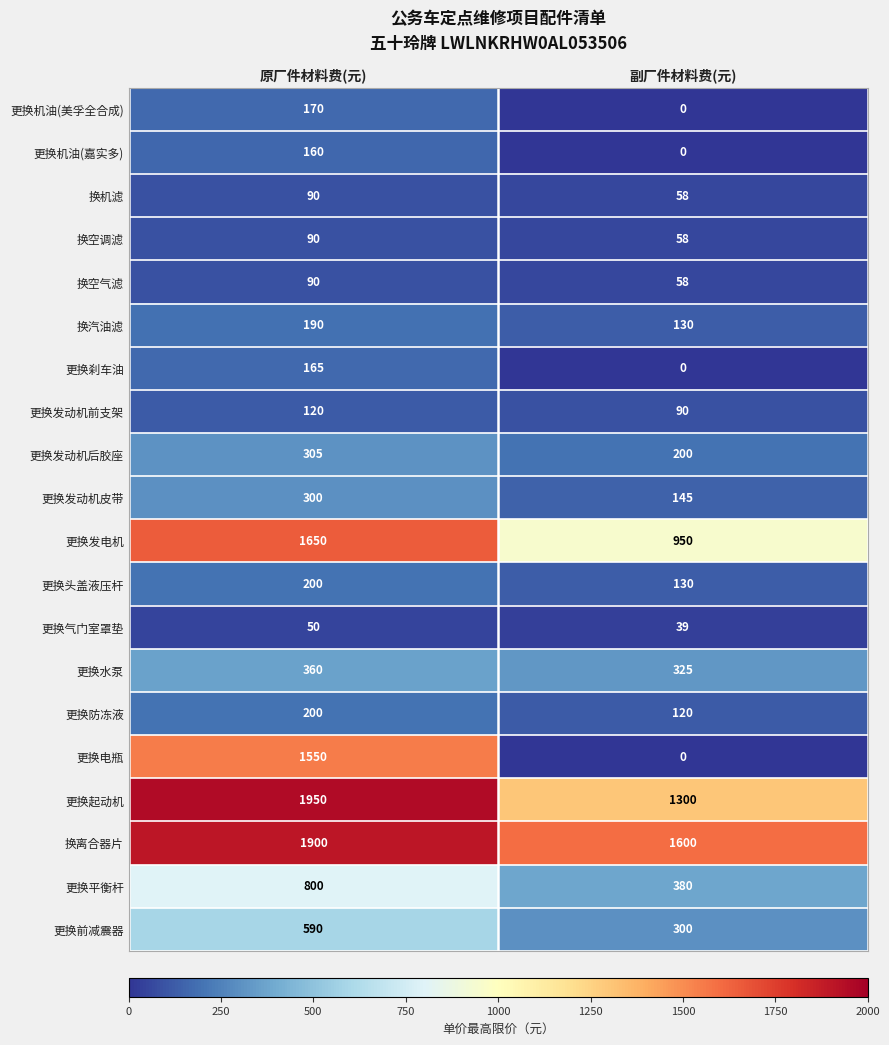

List the labels in order of 更换防冻液 value, smallest first.

副厂件材料费(元), 原厂件材料费(元)